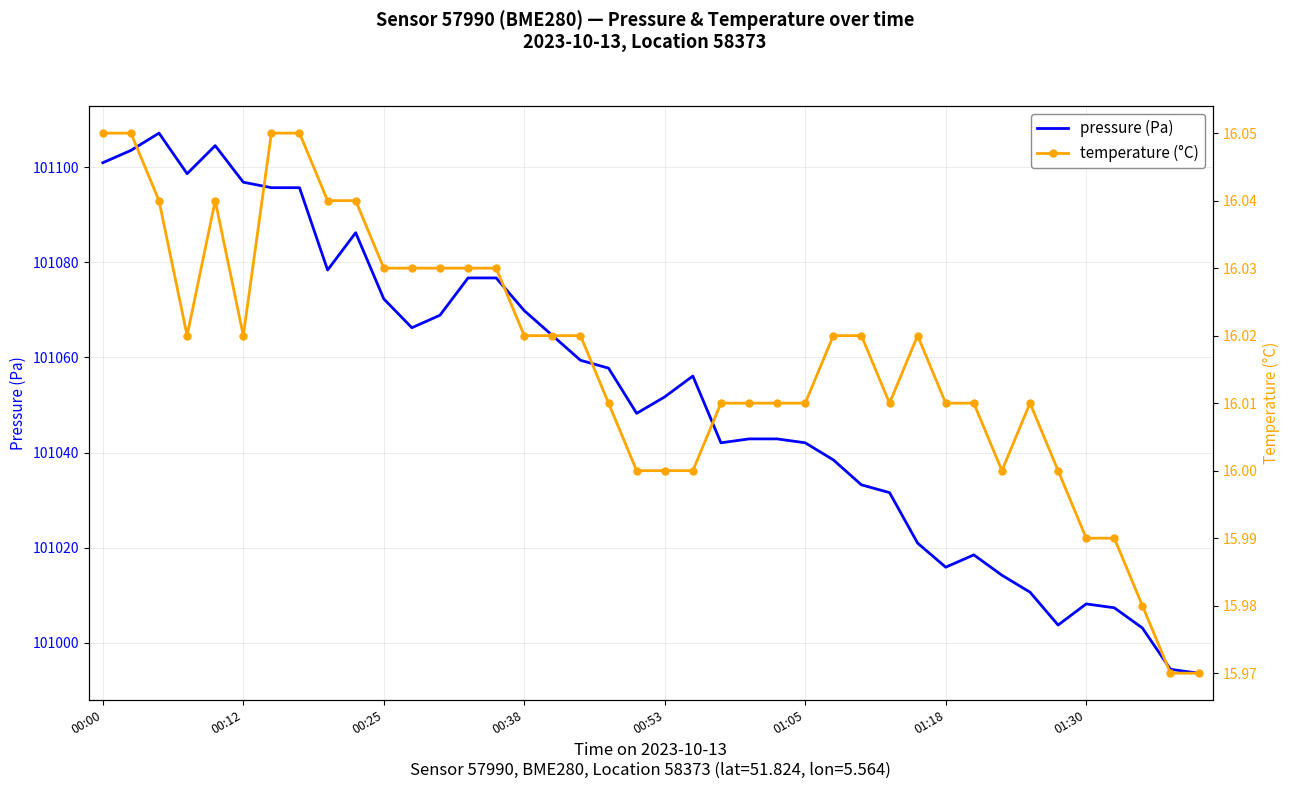

Is the value of pressure (Pa) at 13 greater than the value of temperature (°C) at 39?

Yes